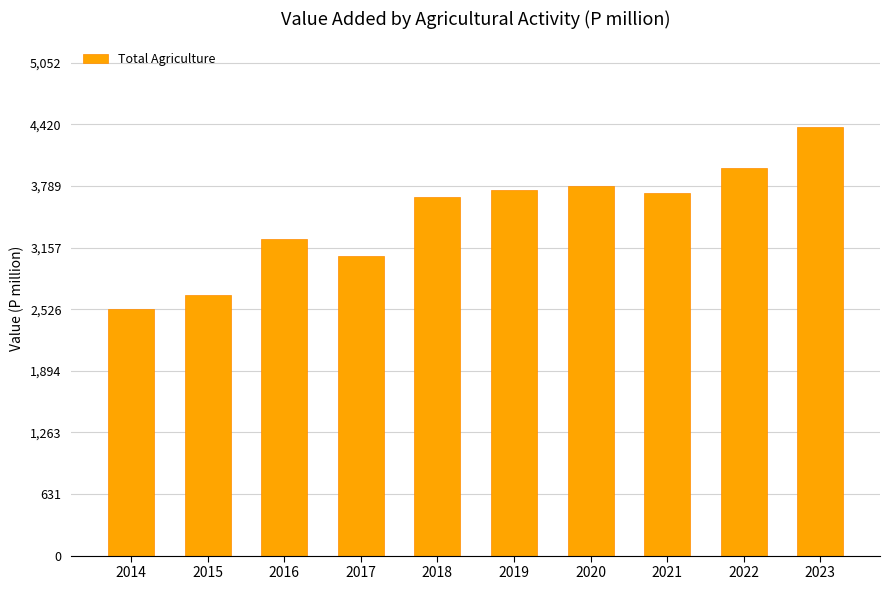

Read the value at 2021.

3718.3